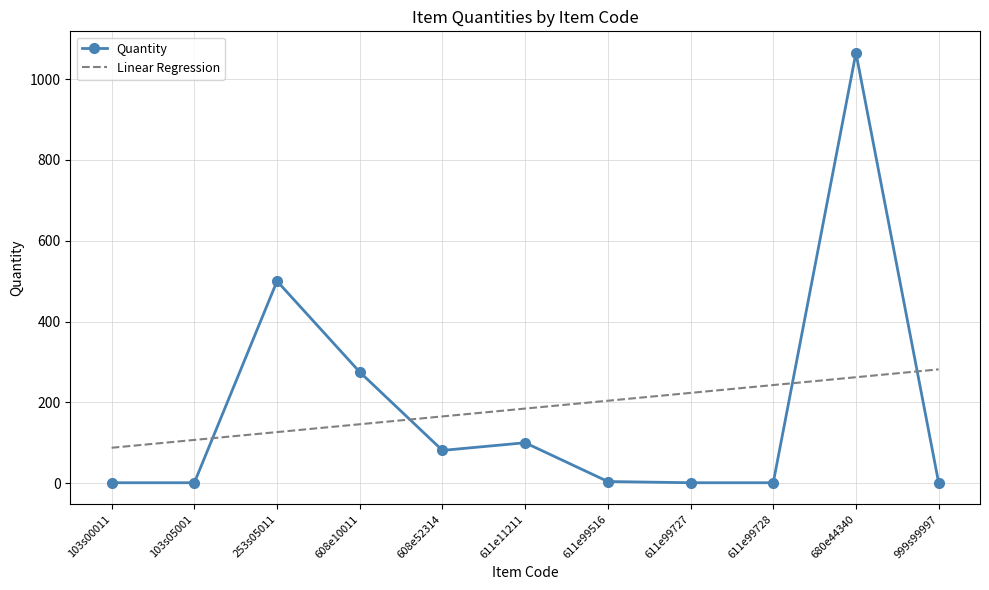

What is the difference between the maximum and minimum values in the Quantity series?

1064.0